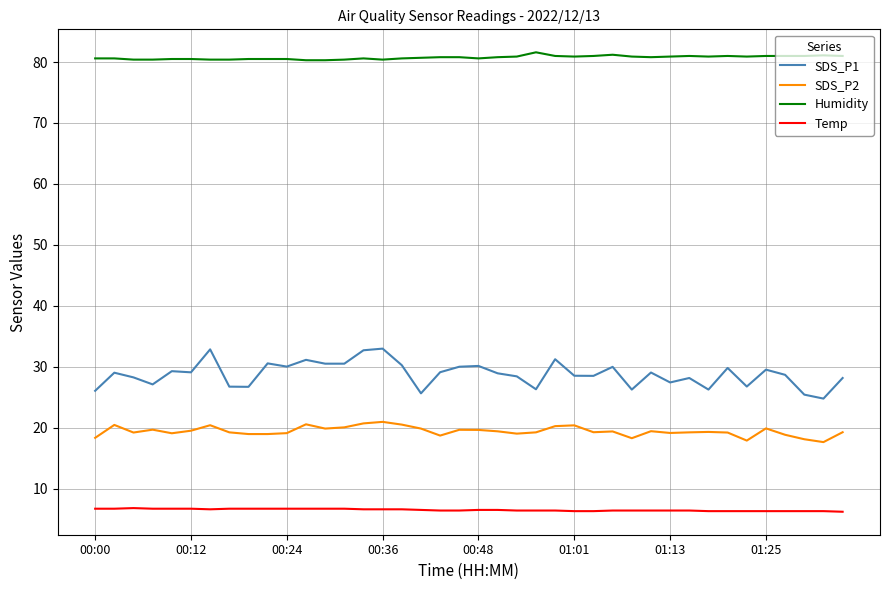

What are all the series names shown in the legend?

SDS_P1, SDS_P2, Humidity, Temp